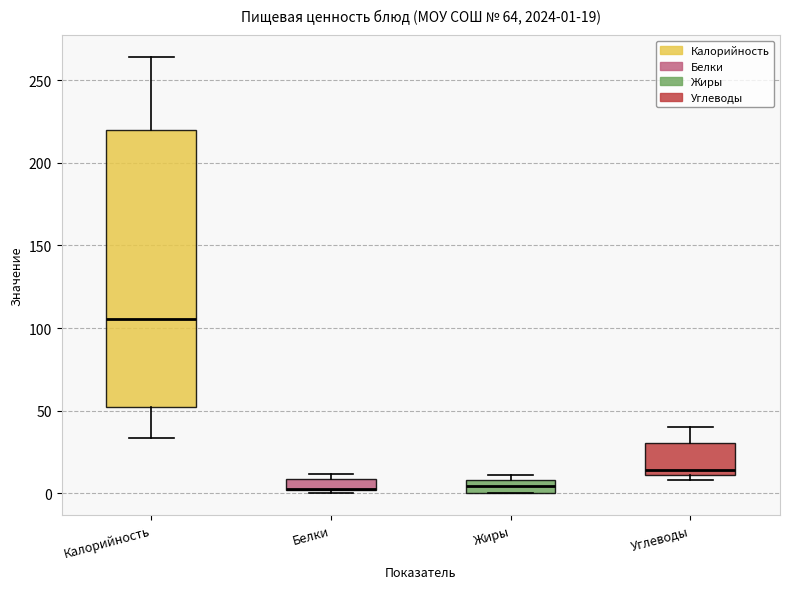

Comparing the boxes themselves (not the whiskers), which one is the tallest?

Калорийность